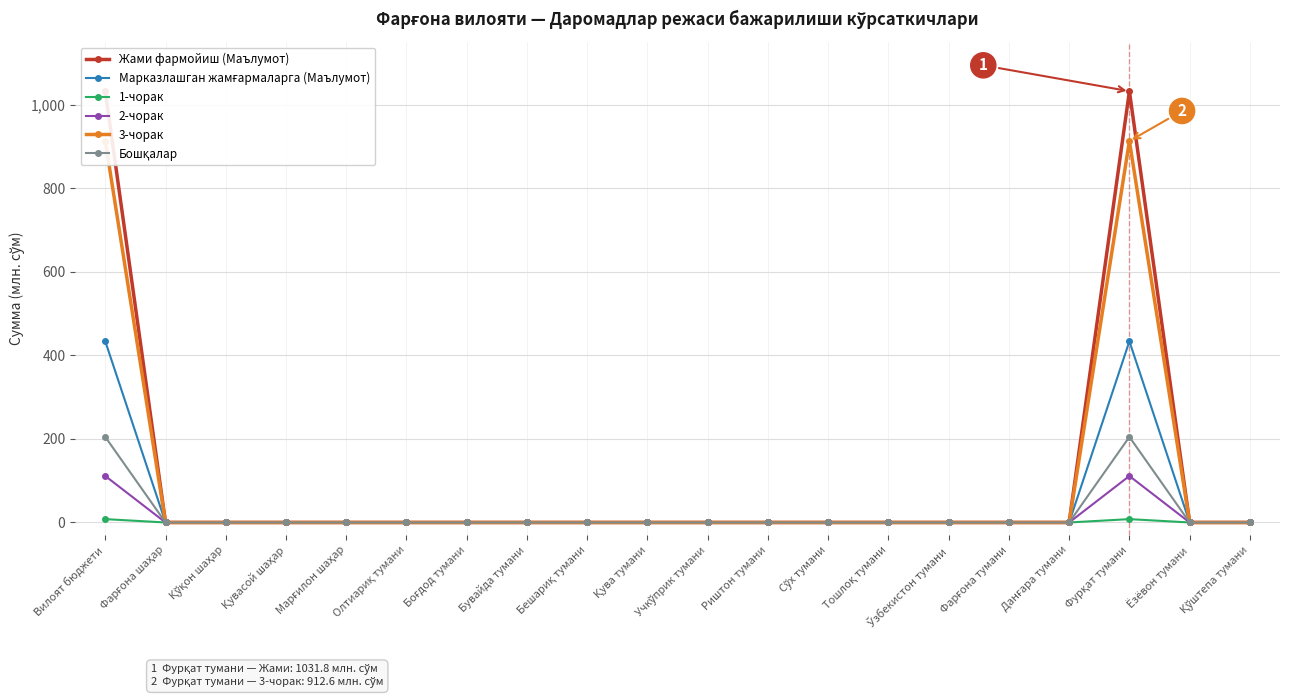

The value of 1-чорак at Тошлоқ тумани is 0.0. True or false?

True